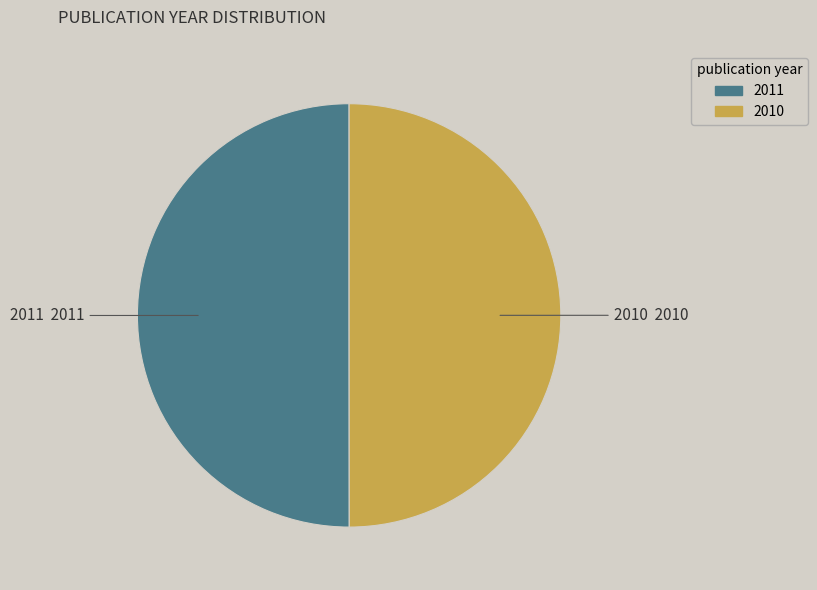

Do 2010 and 2011 together represent more than half of the pie?

Yes